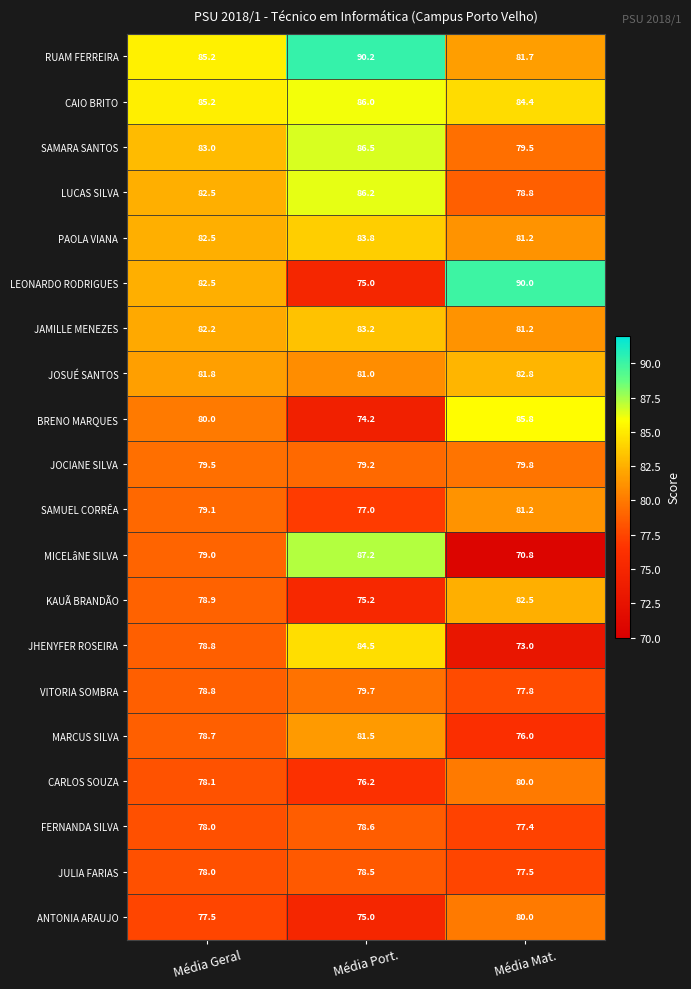

Count the number of data series in this chart.

20